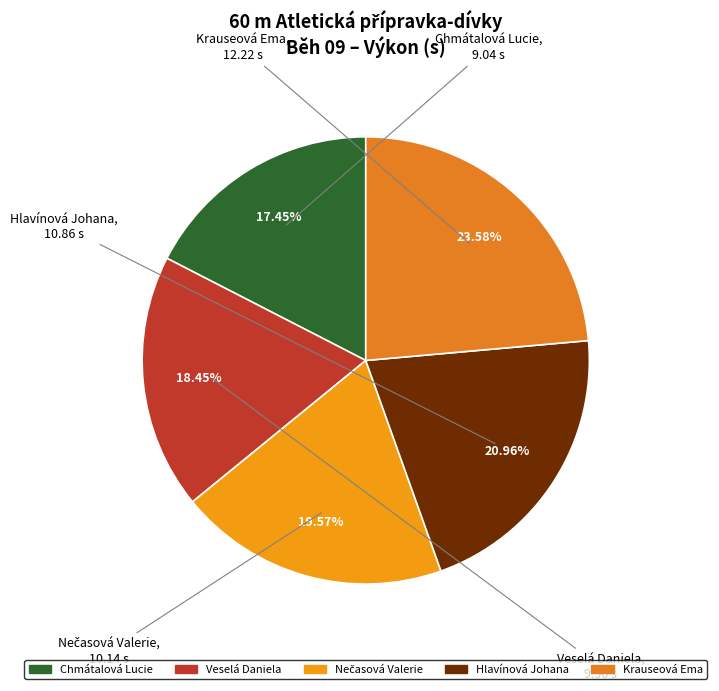

Combined, do Hlavínová Johana and Krauseová Ema account for over 50%?

No